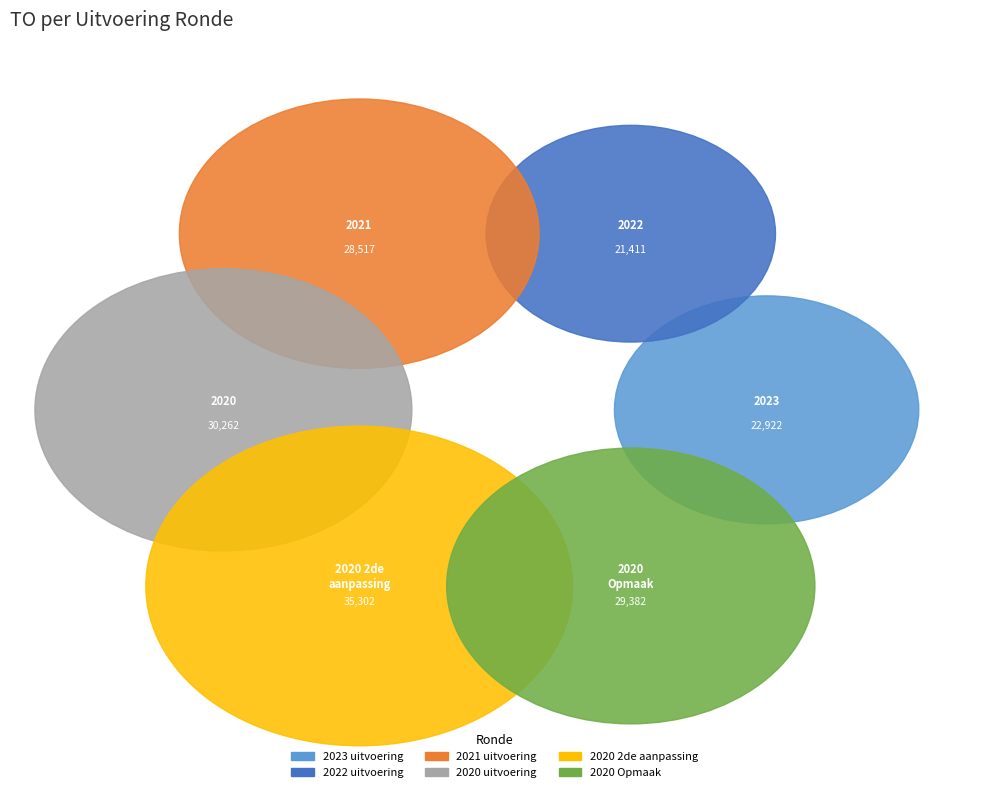

Count the number of slices in the pie.

6